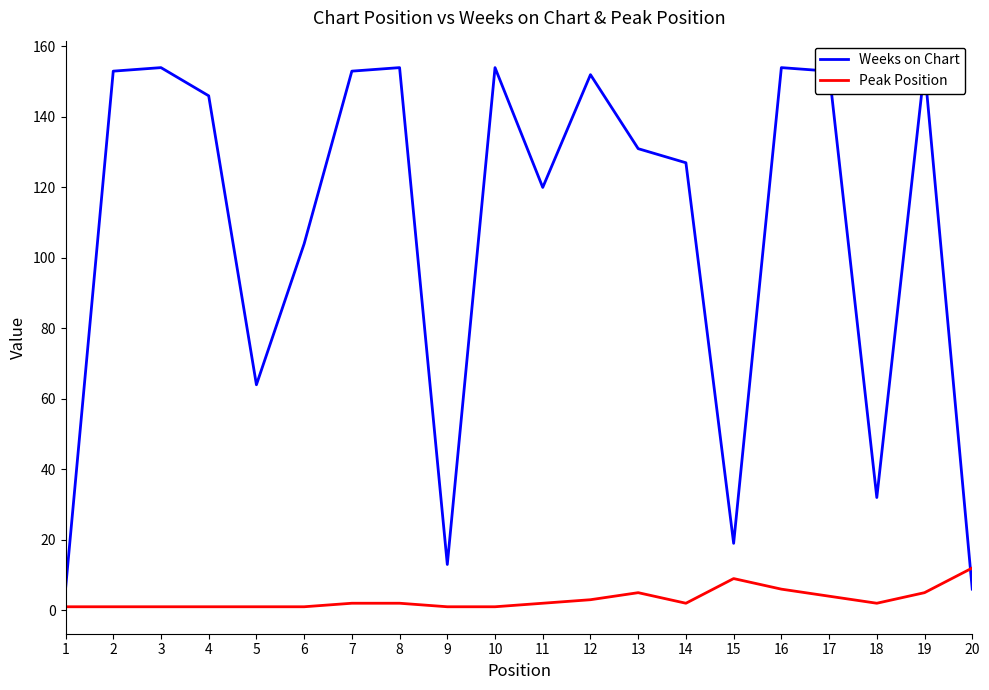

Reading right to left, what are all the values shown in this chart?

Weeks on Chart: 6	154	32	153	154	19	127	131	152	120	154	13	154	153	104	64	146	154	153	6
Peak Position: 12	5	2	4	6	9	2	5	3	2	1	1	2	2	1	1	1	1	1	1